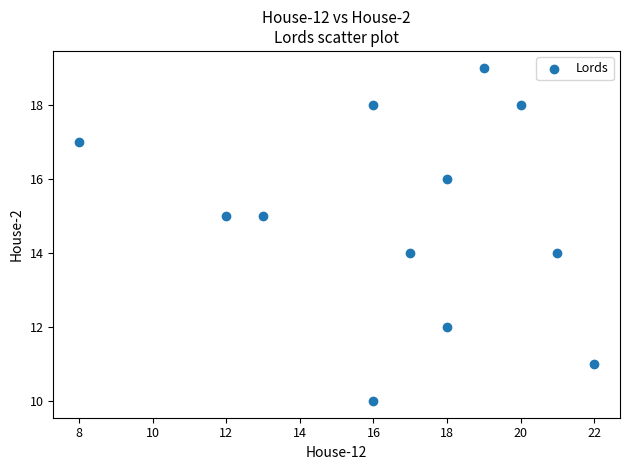

What is the average X value?

17